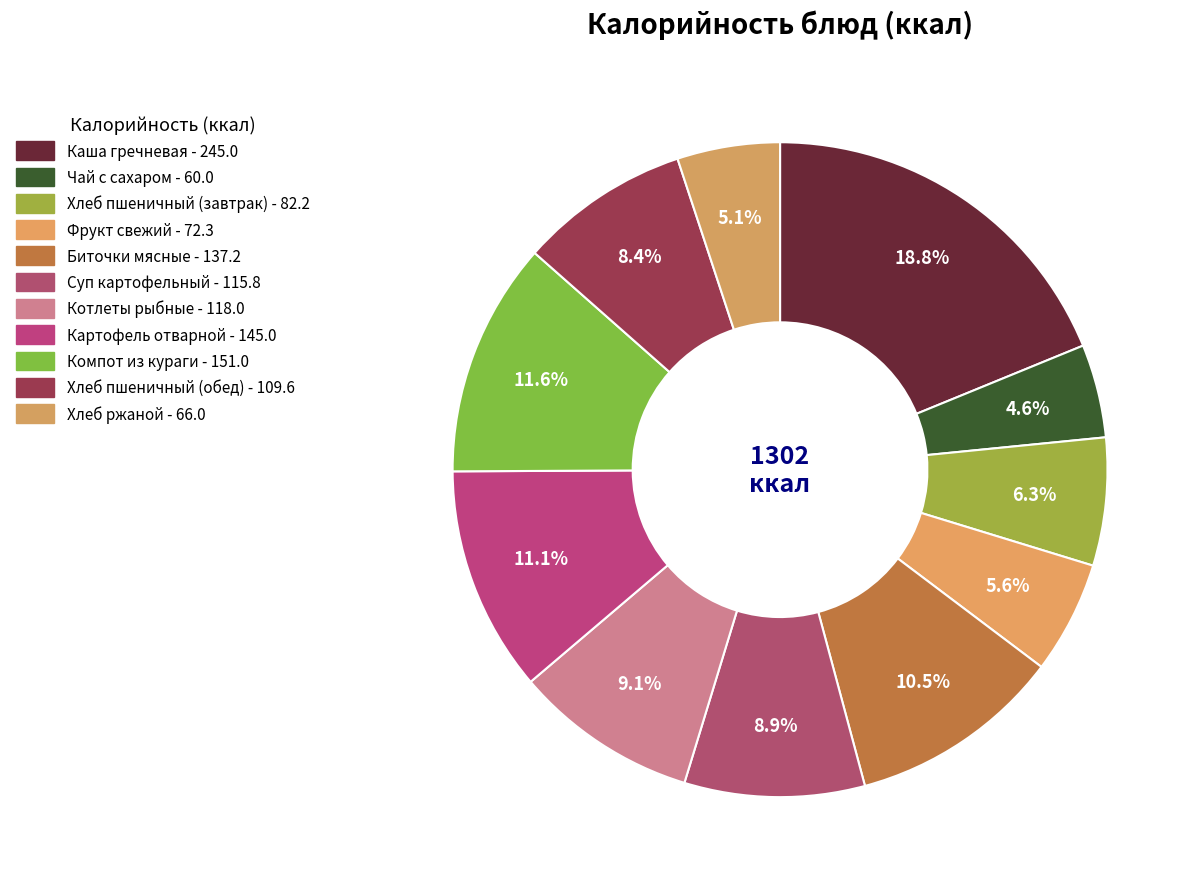

What percentage is the Хлеб пшеничный (завтрак) slice, to the nearest percent?

6%